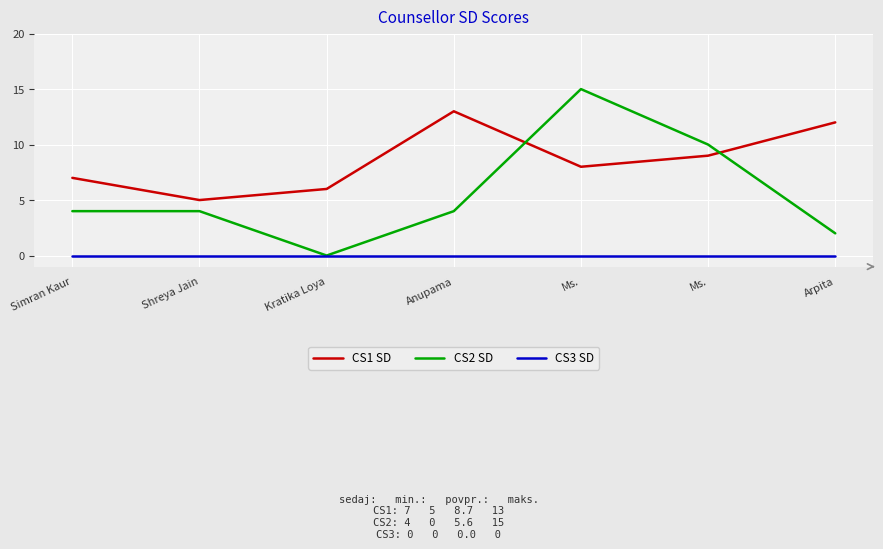

What is the label of the 3rd point from the right?

Ms.